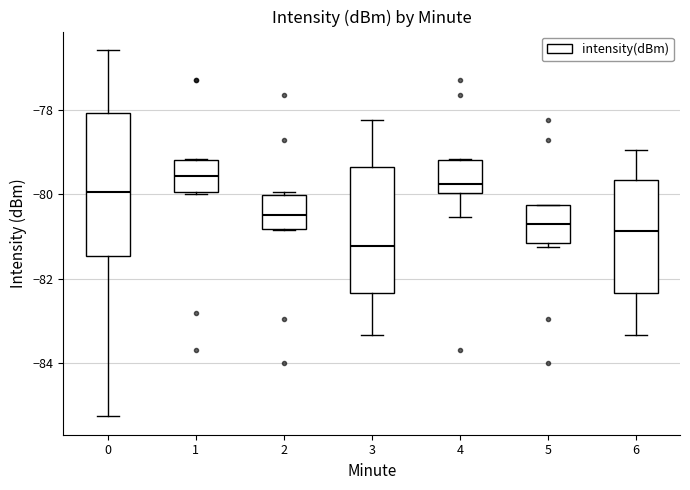

Where does the lower whisker of the box at x = 6 end on the y-axis? The values are not printed on the chart, so give them approximately, as read against the axis.

-83.4